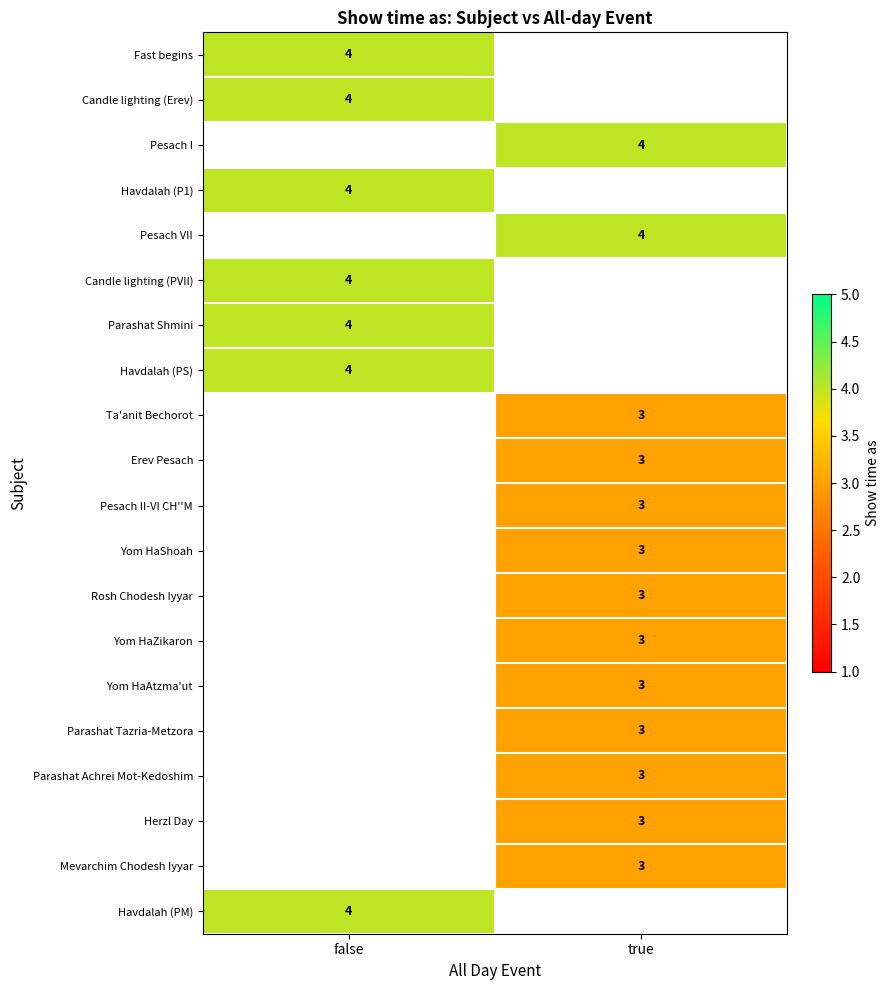

At which category does the chart reach its peak across all series?

false